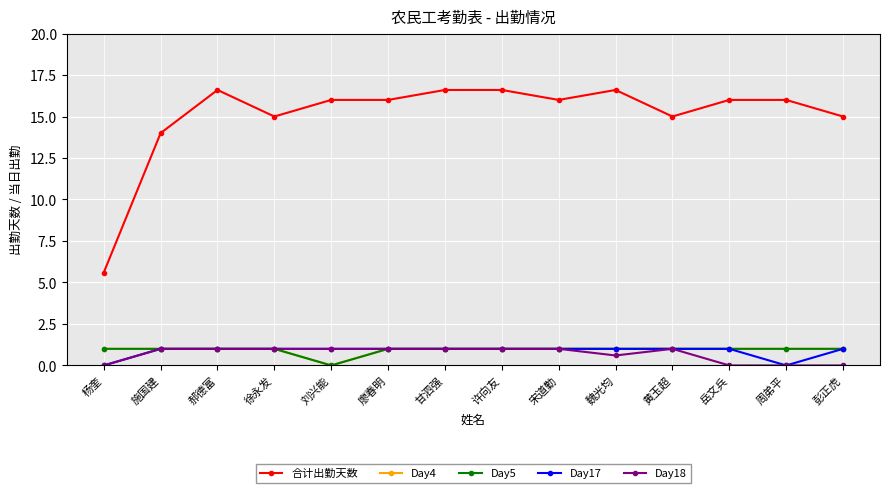

True or false: Day5 and Day18 intersect in this chart.

False